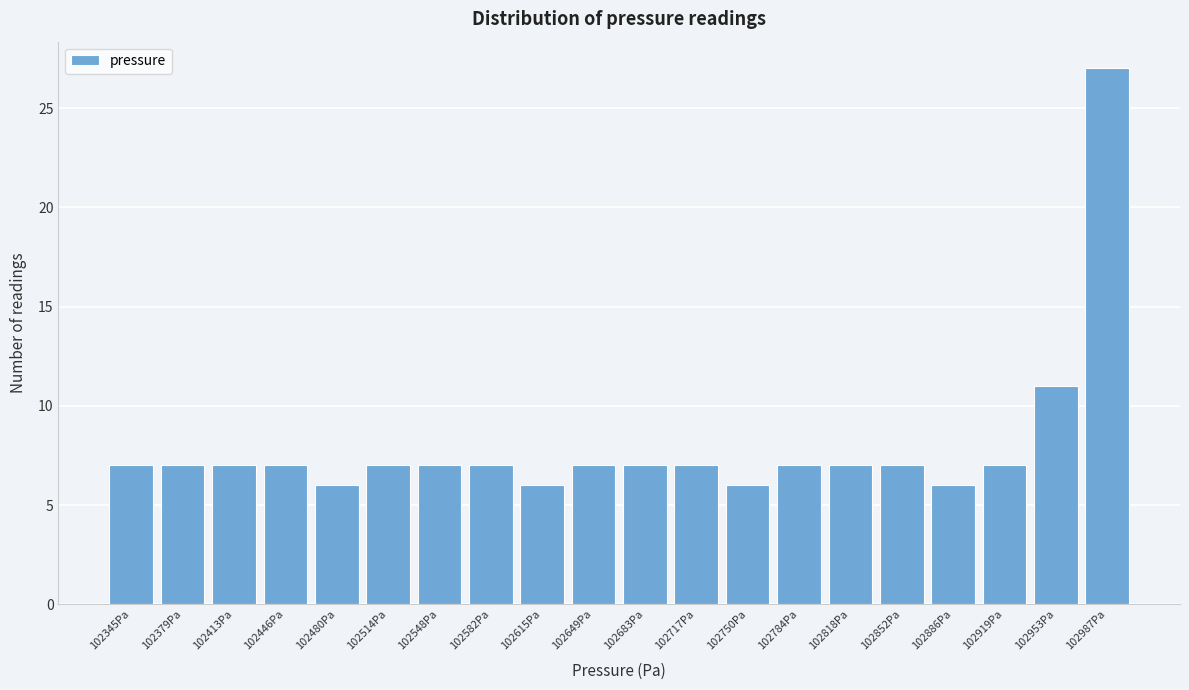

Reading right to left, extract all data points from this chart.

102987Pa=27	102953Pa=11	102919Pa=7	102886Pa=6	102852Pa=7	102818Pa=7	102784Pa=7	102750Pa=6	102717Pa=7	102683Pa=7	102649Pa=7	102615Pa=6	102582Pa=7	102548Pa=7	102514Pa=7	102480Pa=6	102446Pa=7	102413Pa=7	102379Pa=7	102345Pa=7